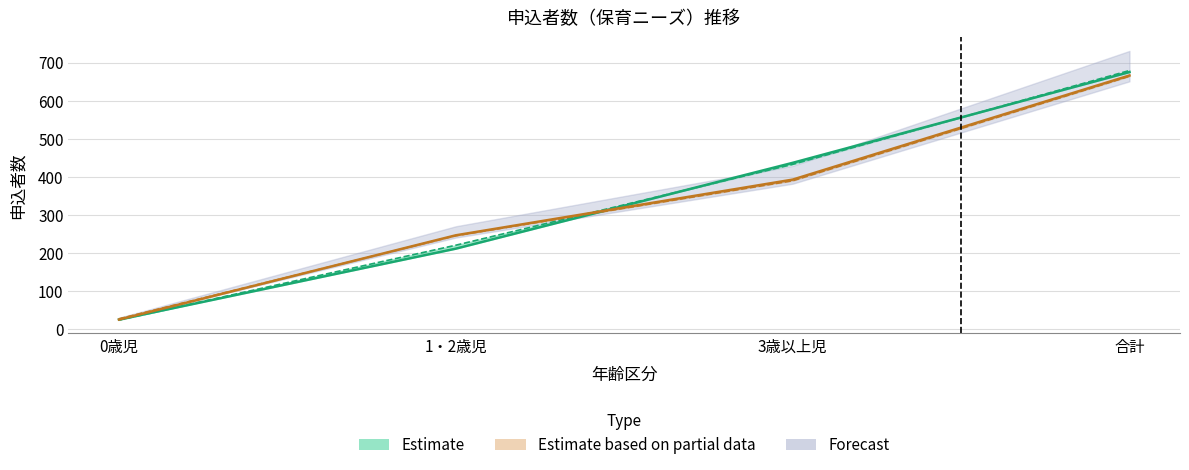

What is the label of the 1st point from the right?

合計